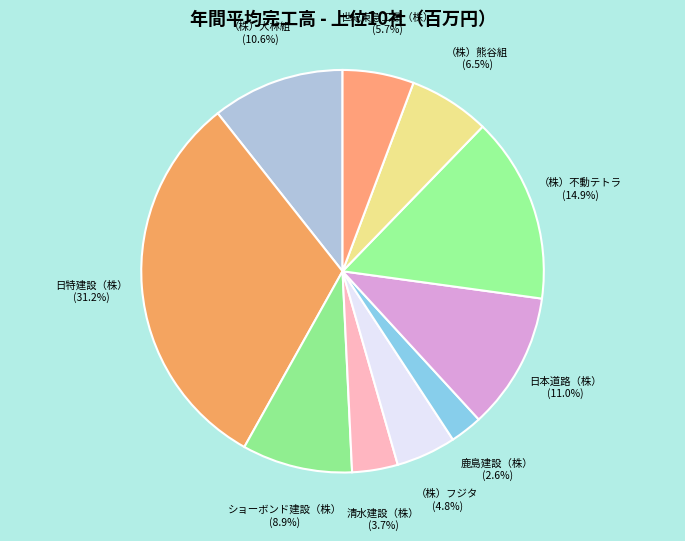

What is the largest slice in the pie chart?

日特建設（株）